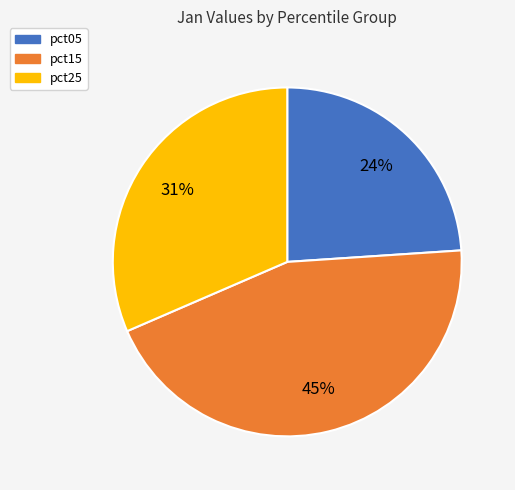

Is it true that pct15 is 10% of the pie?

False